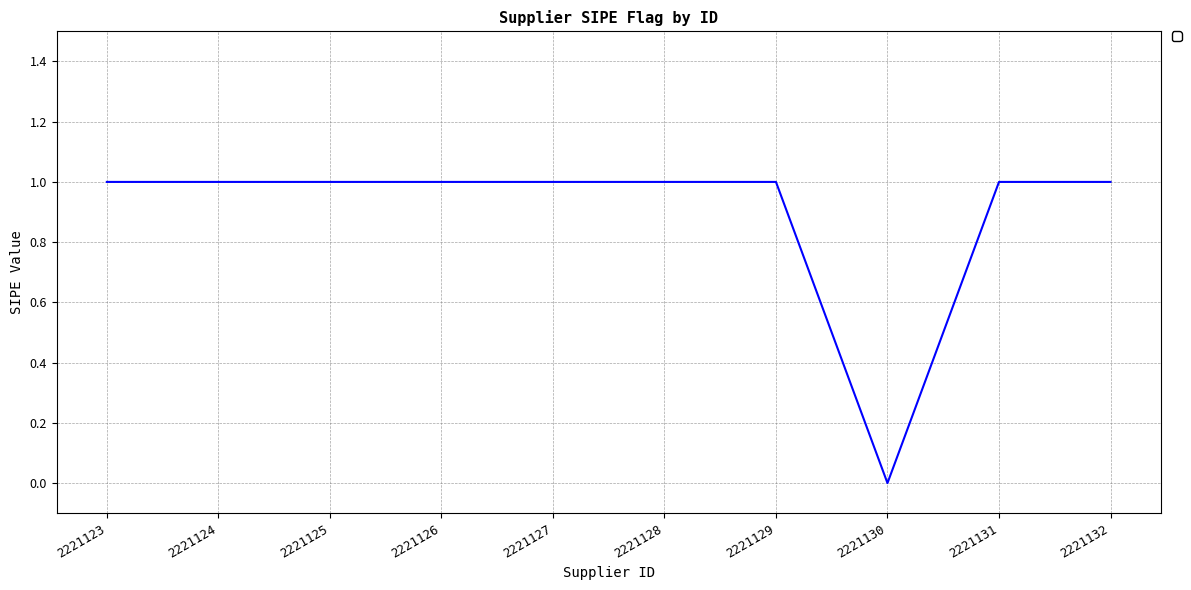

What is the maximum value shown in the chart?

1